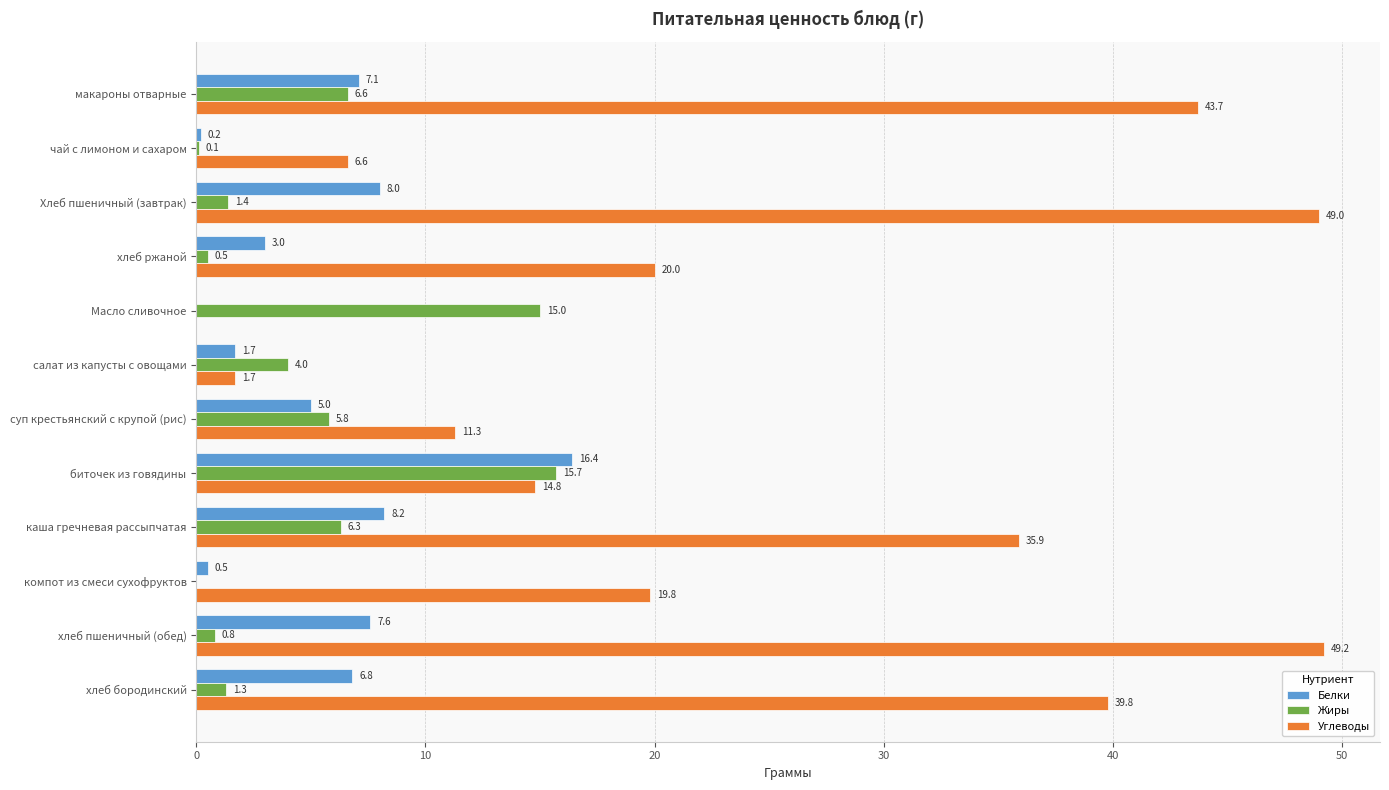

Between Масло сливочное and биточек из говядины, which series saw the biggest shift?

Белки